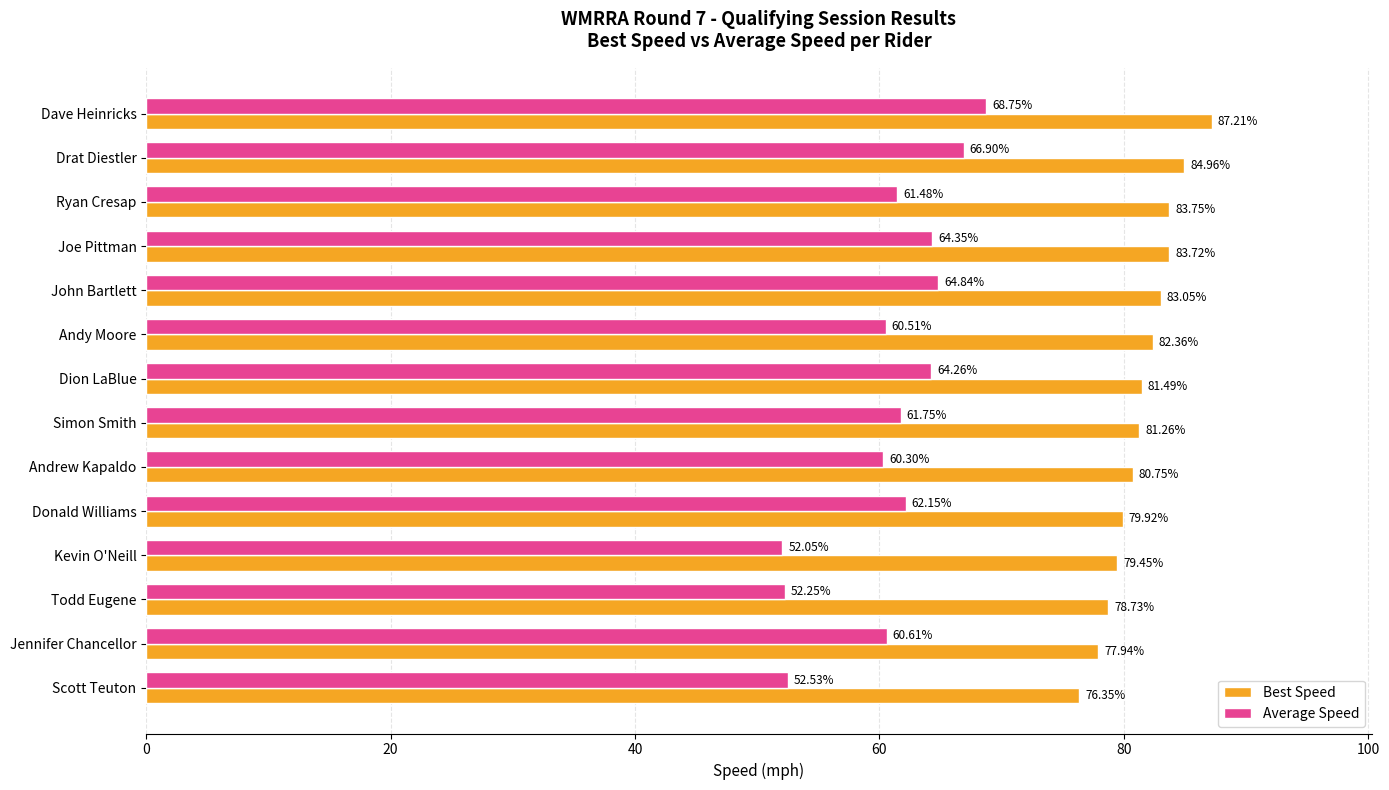

What is the difference between the second highest and minimum values in the Best Speed series?

8.6